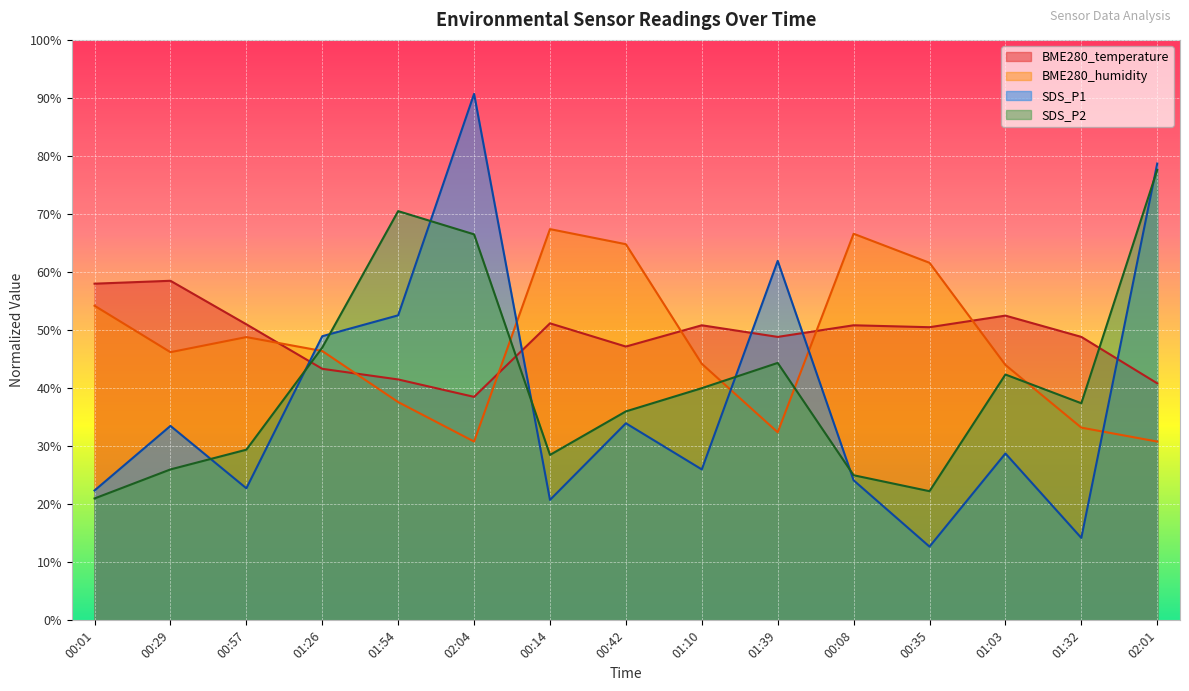

At which category does the chart reach its minimum across all series?

00:35